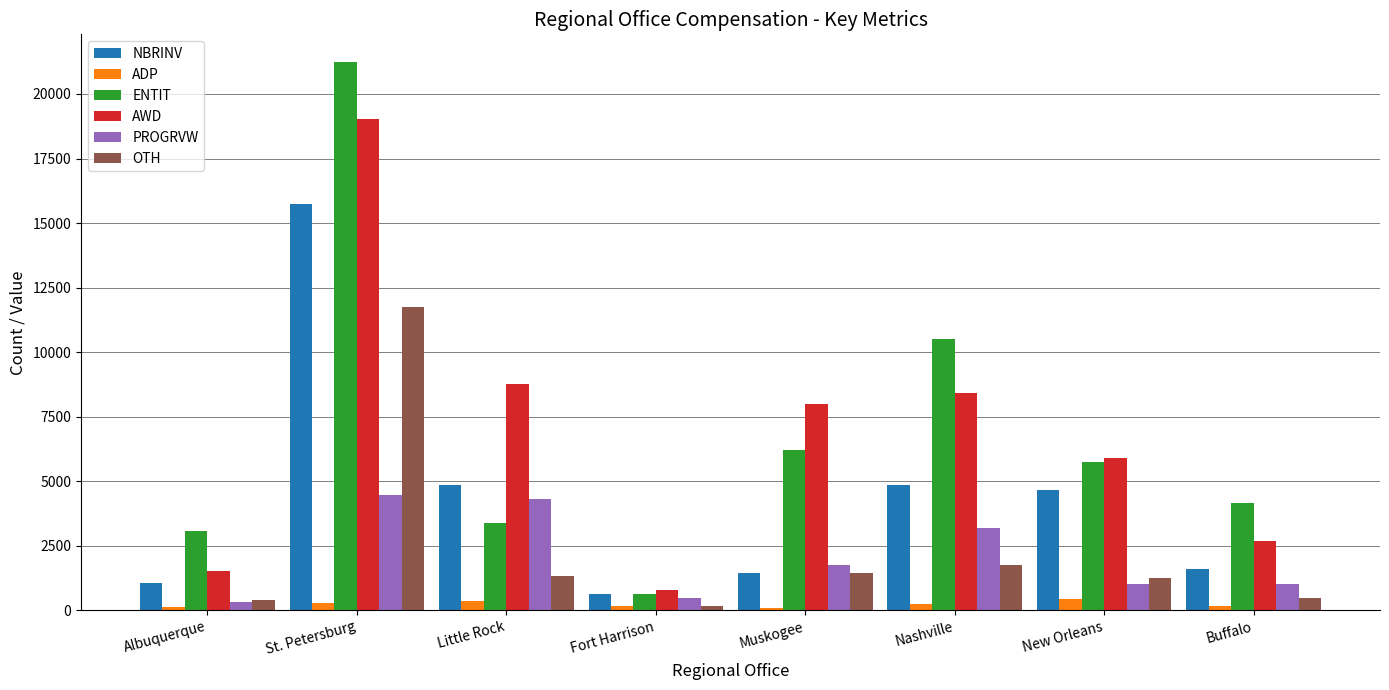

How many bars are there in total?

48